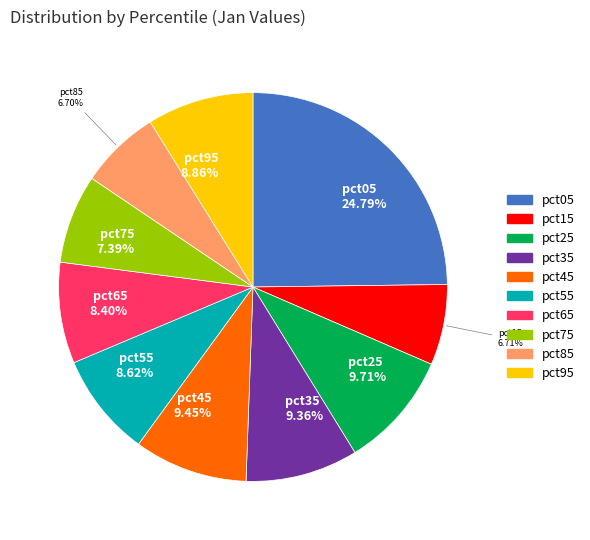

Does any single category account for the majority?

No